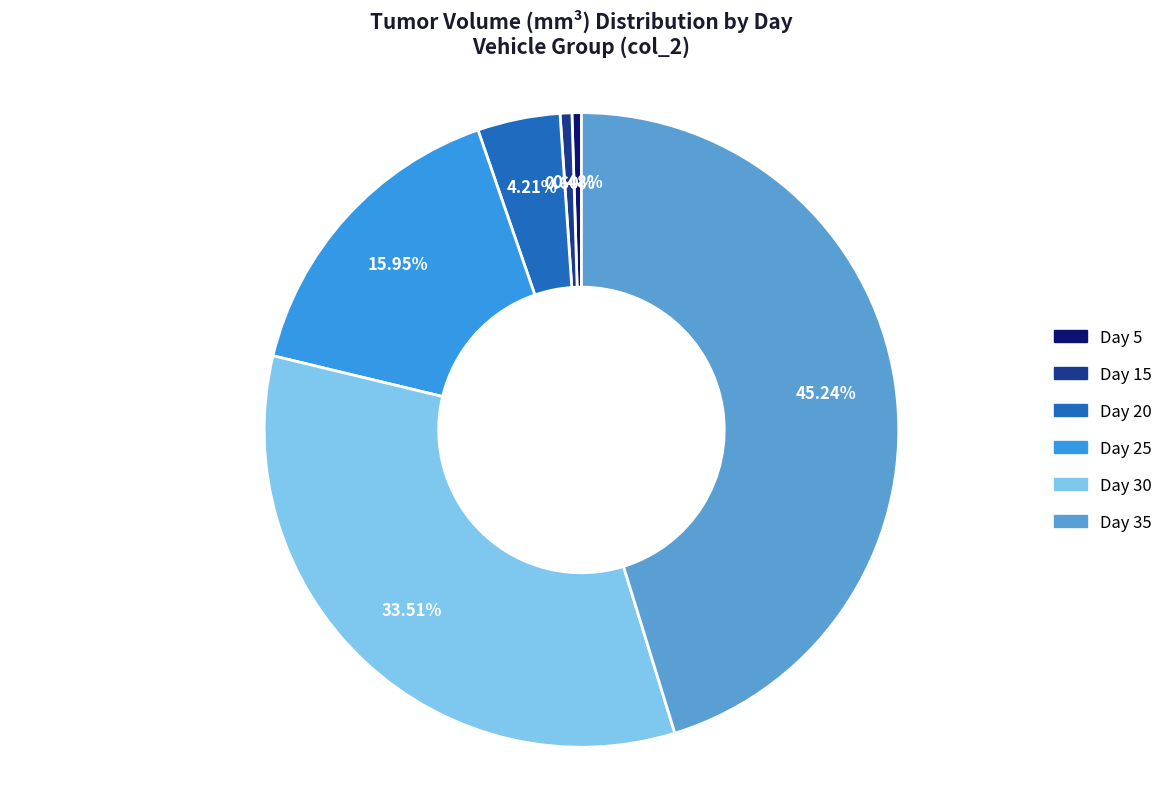

Does any single category account for the majority?

No